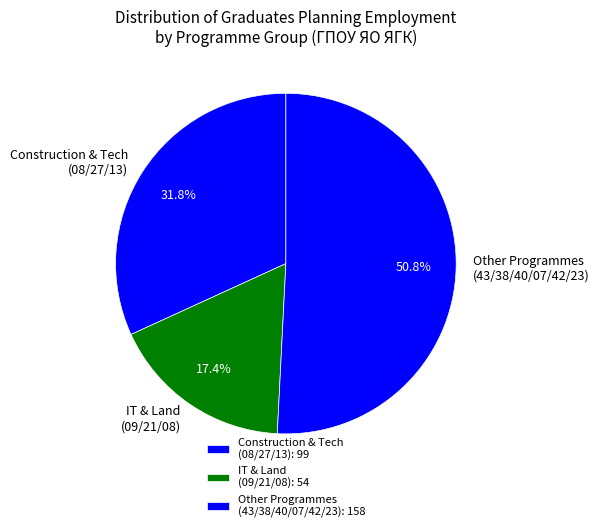

What percentage do Other Programmes (43/38/40/07/42/23) and Construction & Tech (08/27/13) together represent?

82.6%